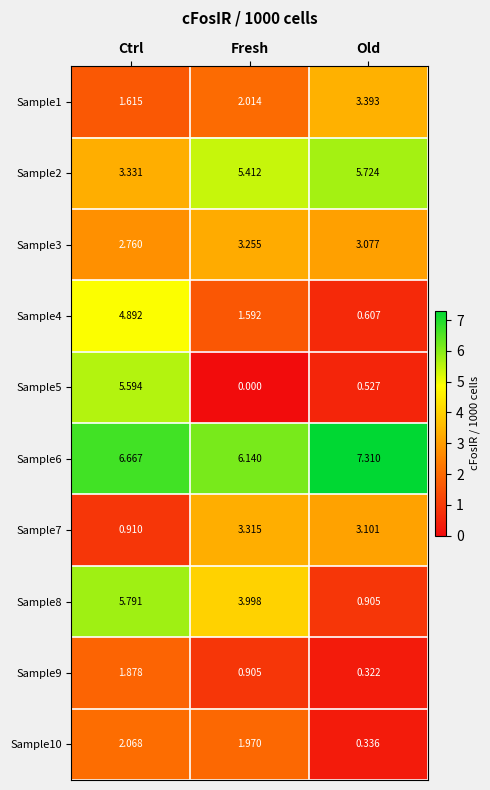

Is the value of Sample3 at Old greater than the value of Sample2 at Old?

No